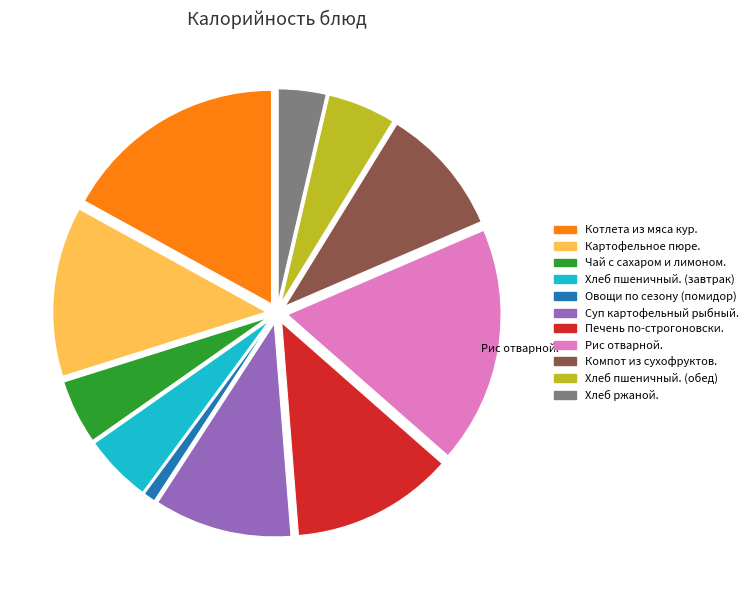

The Суп картофельный рыбный. slice represents 10% of the pie. True or false?

True